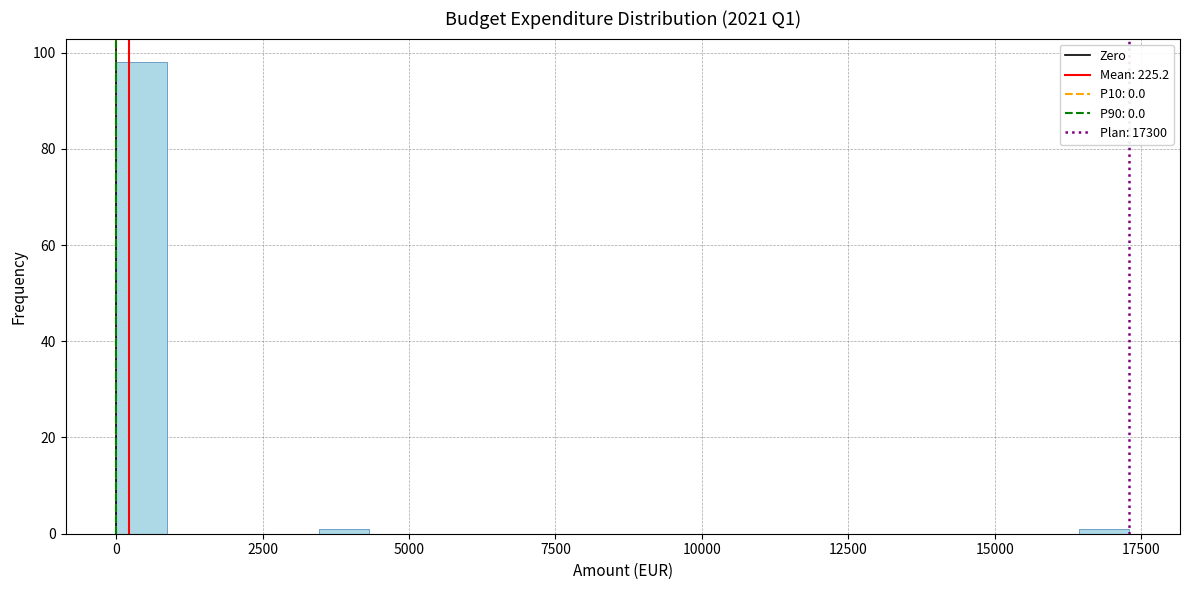

Around what value on the x-axis is the tallest bar? Give the approximate position of its centre, as read against the axis.

500